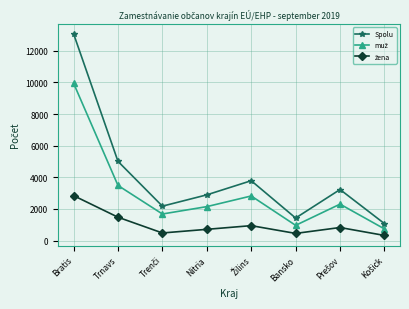

What is the total value across all series at Bansko?

2853